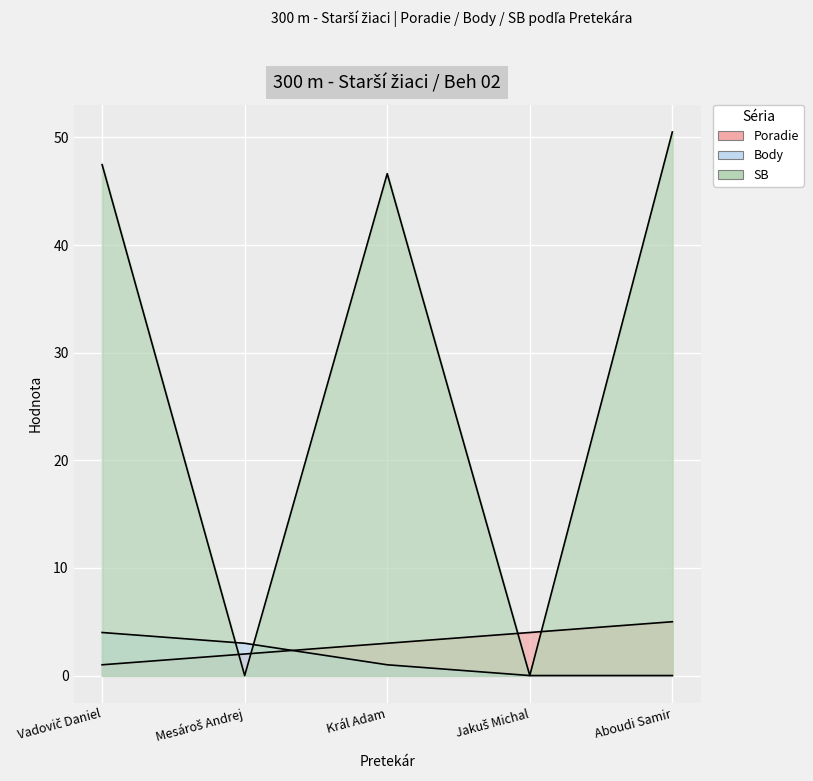

What is the value of the Body point at the 3rd from the left?

1.0